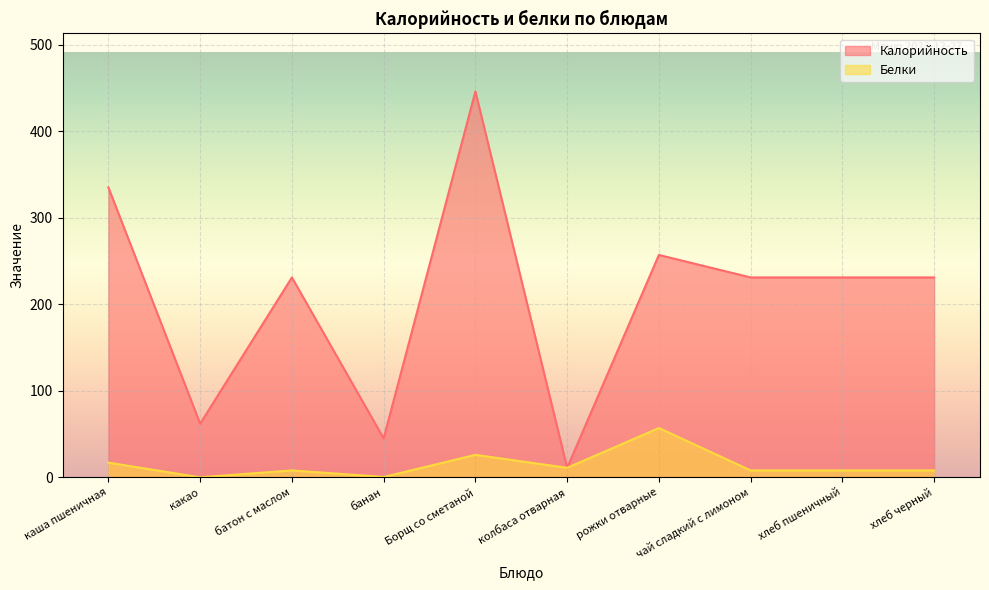

Does the chart display data point markers on the line(s)?

No